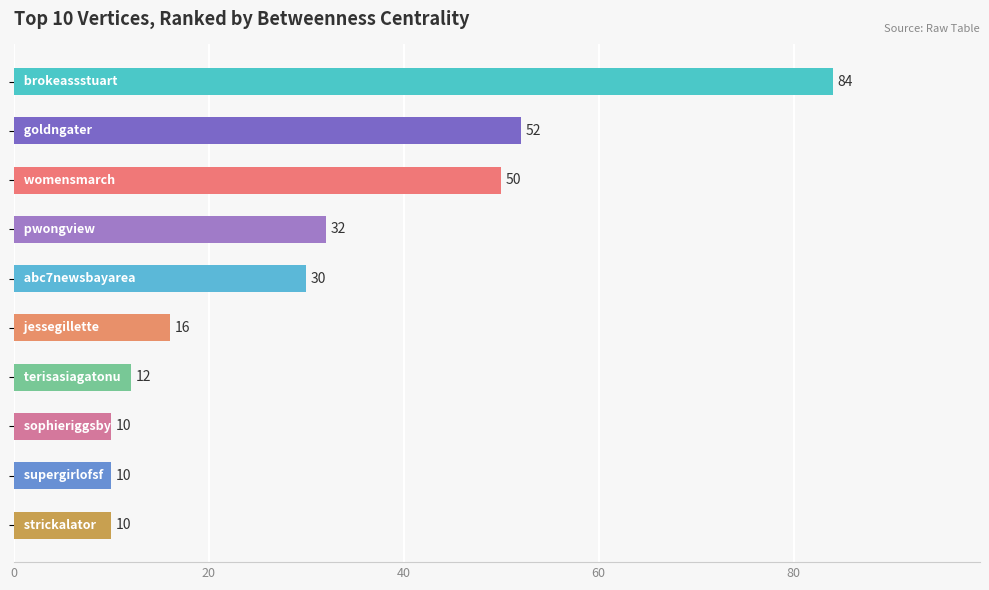

How many data points are less than 30?

5